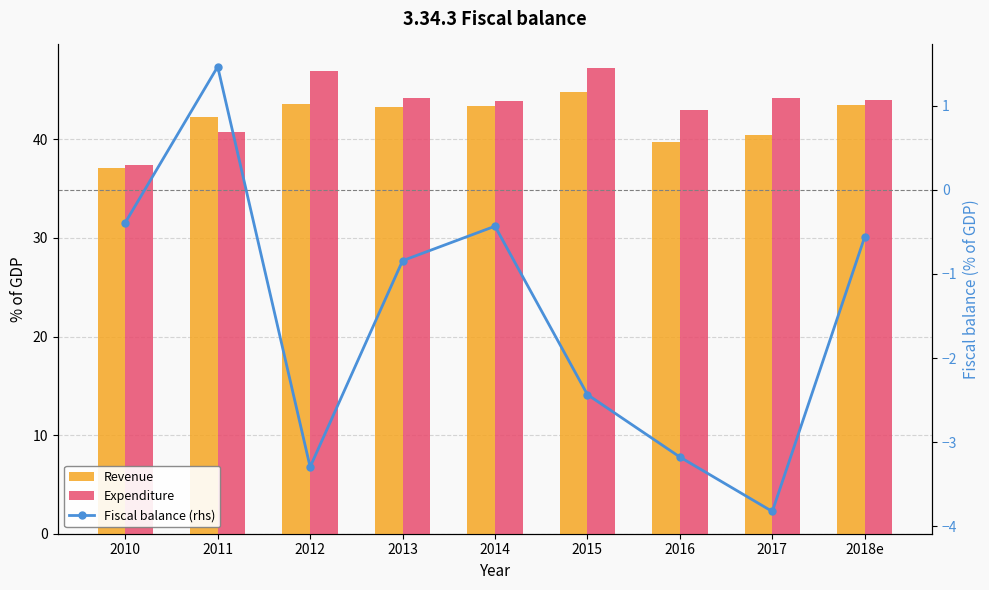

What is the difference between the second highest and second lowest values in the Fiscal balance (rhs) series?

2.9